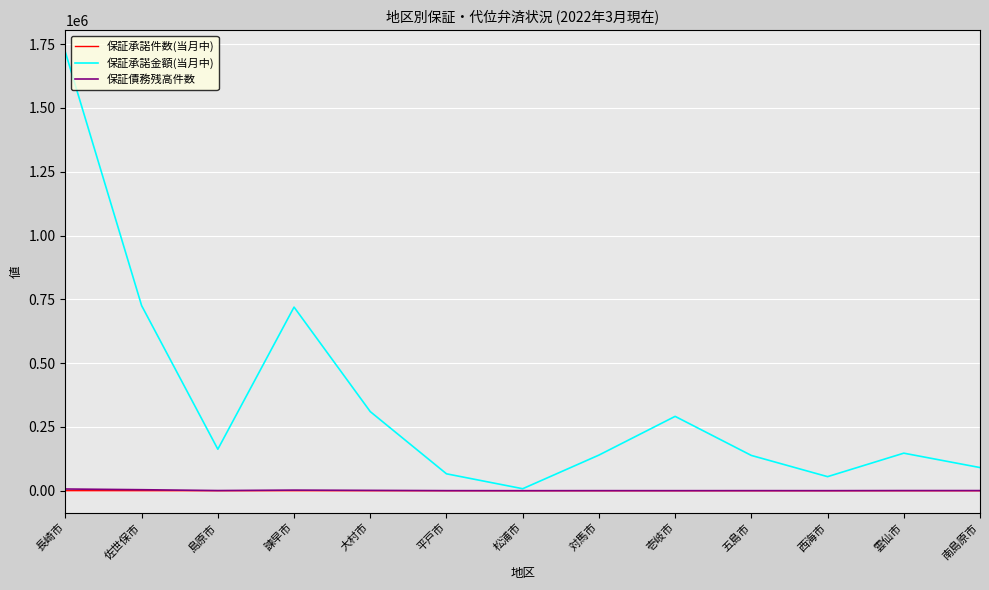

True or false: 保証承諾金額(当月中) has a value of 719550 at 諫早市.

True